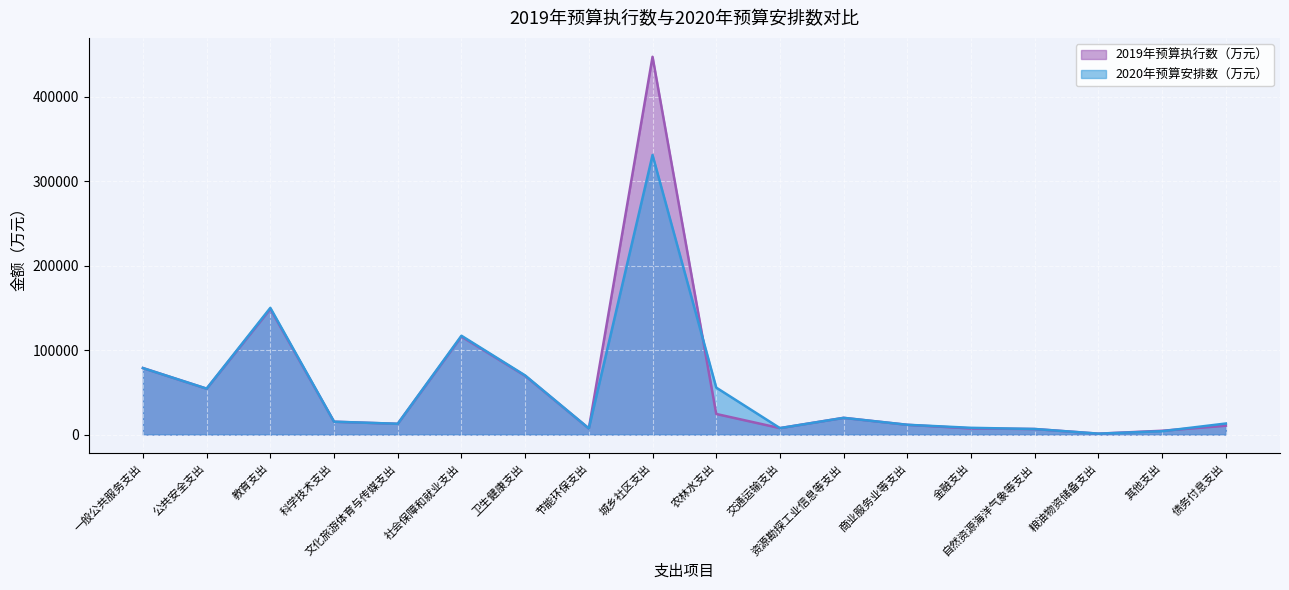

What is the difference between the 2019年预算执行数（万元） values at 其他支出 and 卫生健康支出?

64985.6